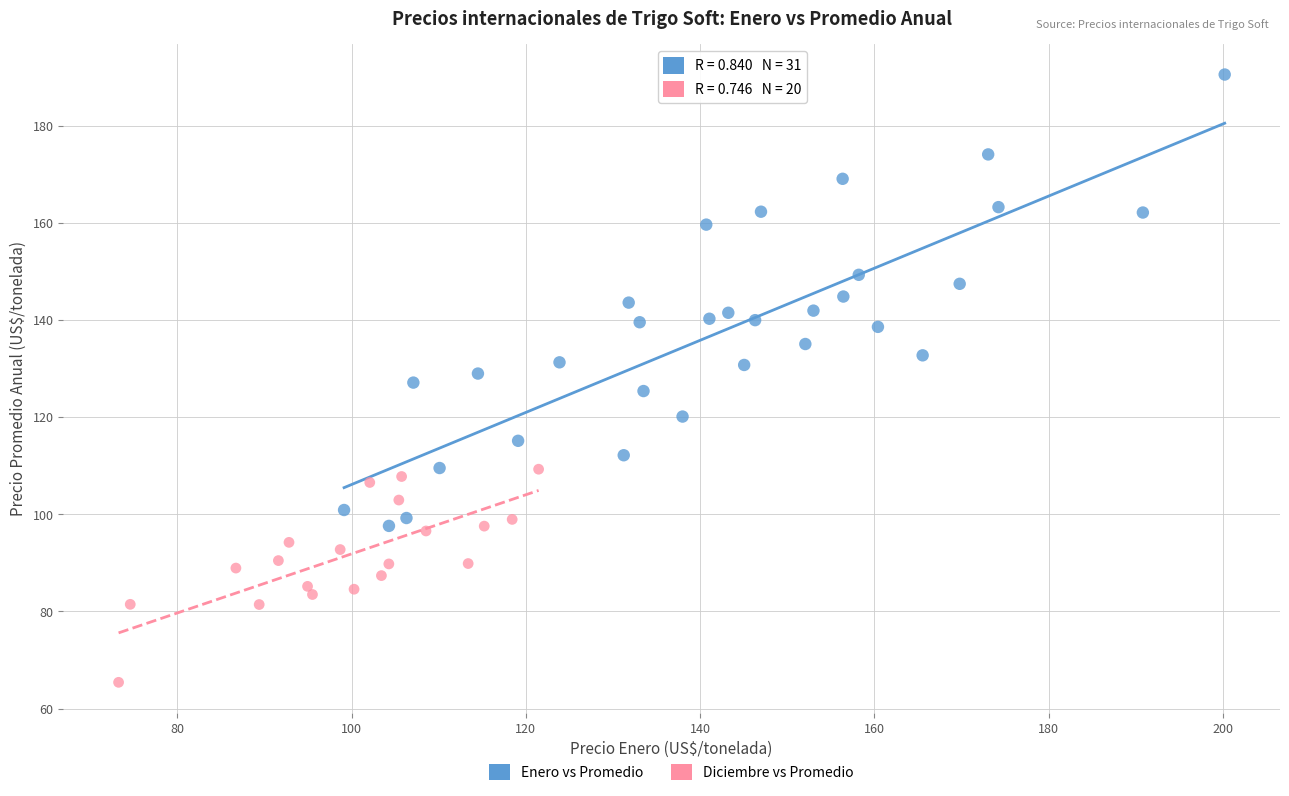

Which series has the largest Y range (max minus min)?

Enero vs Promedio